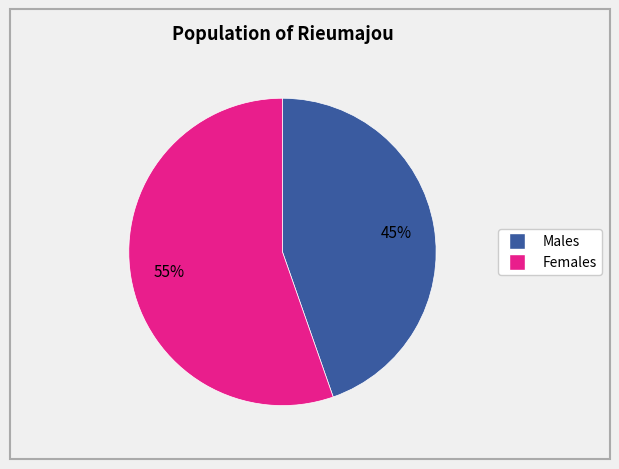

Is there a majority slice in this chart?

Yes